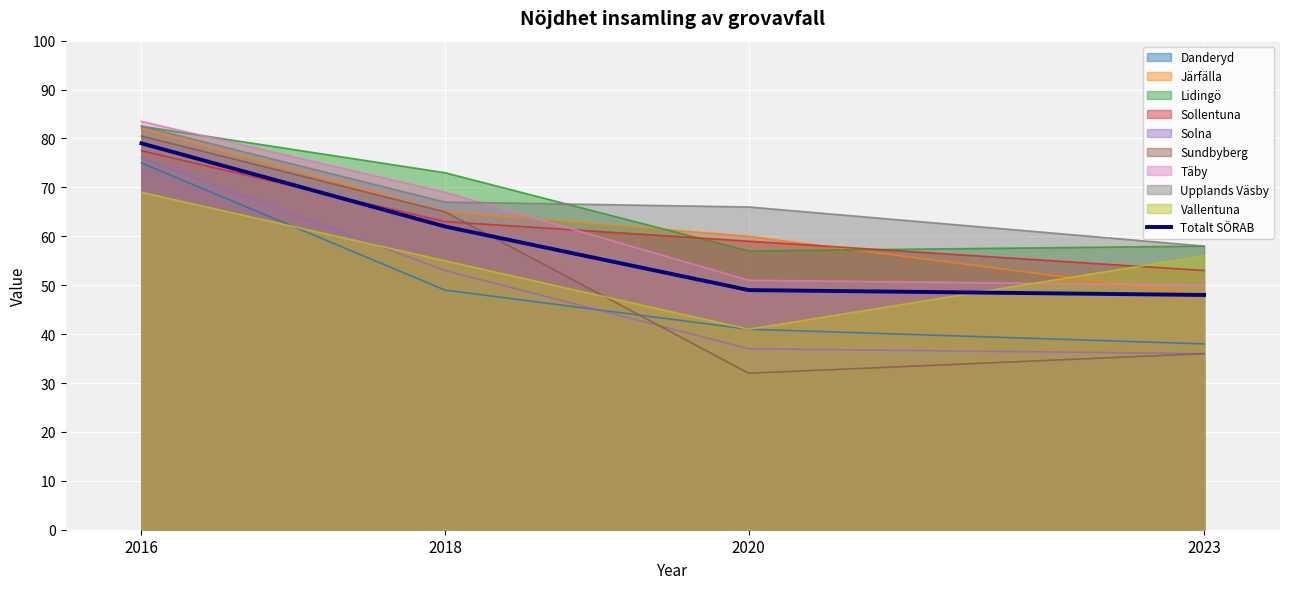

What is the approximate value at 2016, to the nearest 10?

80